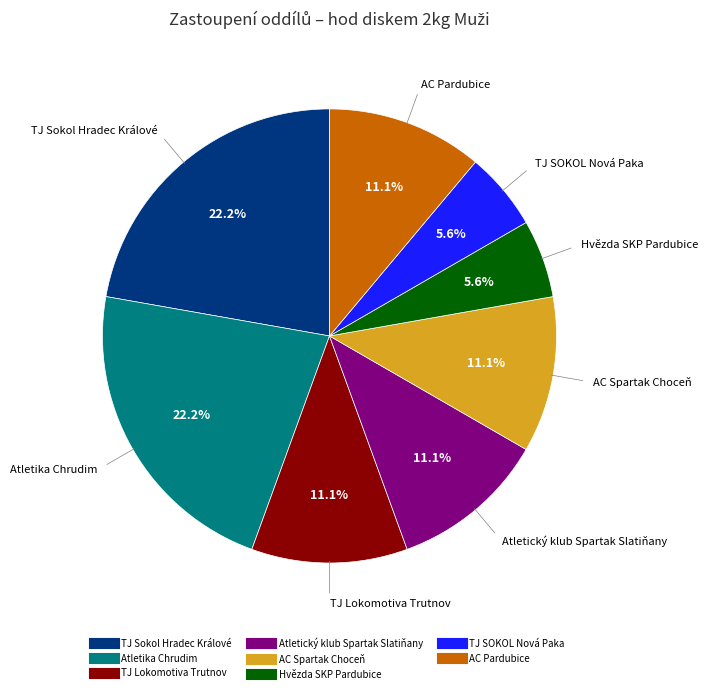

What percentage is the Atletika Chrudim slice, to the nearest percent?

22%